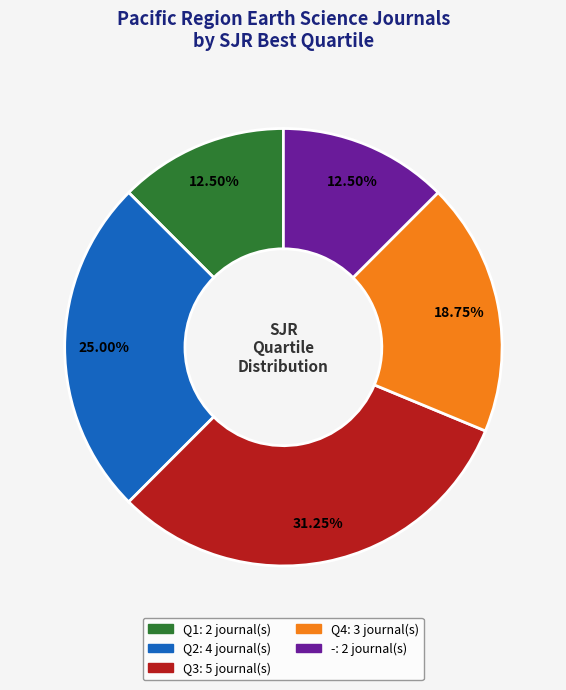

Do Q1 and - together represent more than half of the pie?

No